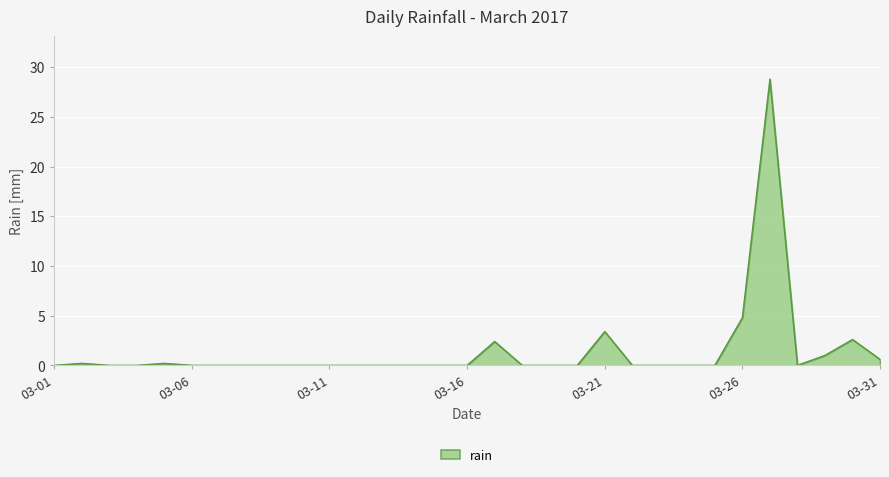

What is the difference between the maximum and minimum values?

28.8